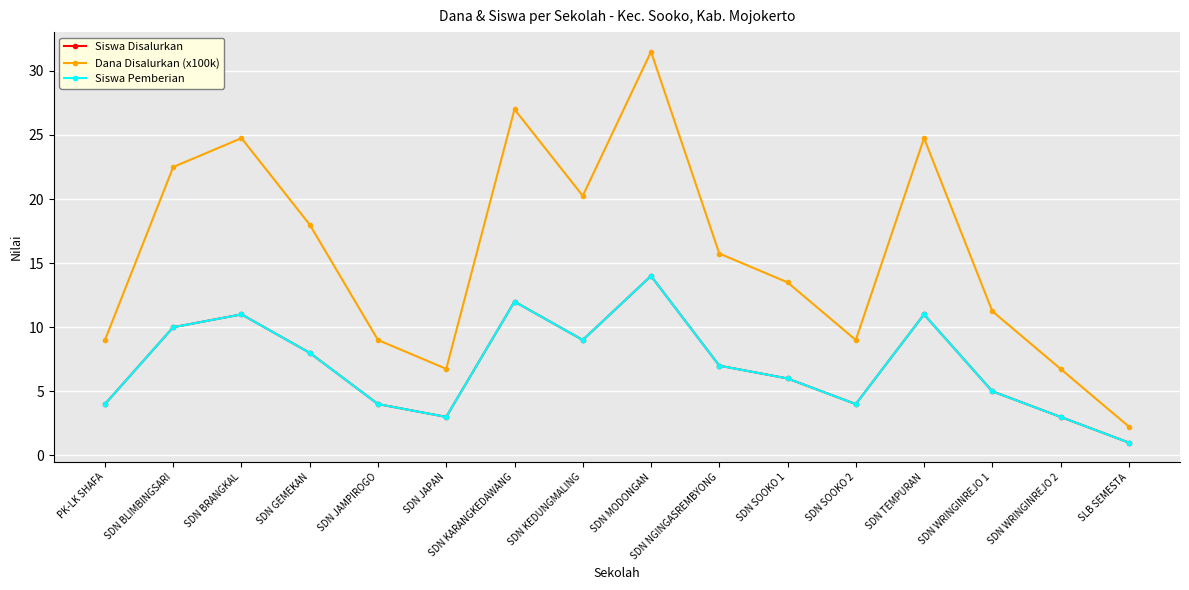

What is the maximum value shown in the chart?

31.5